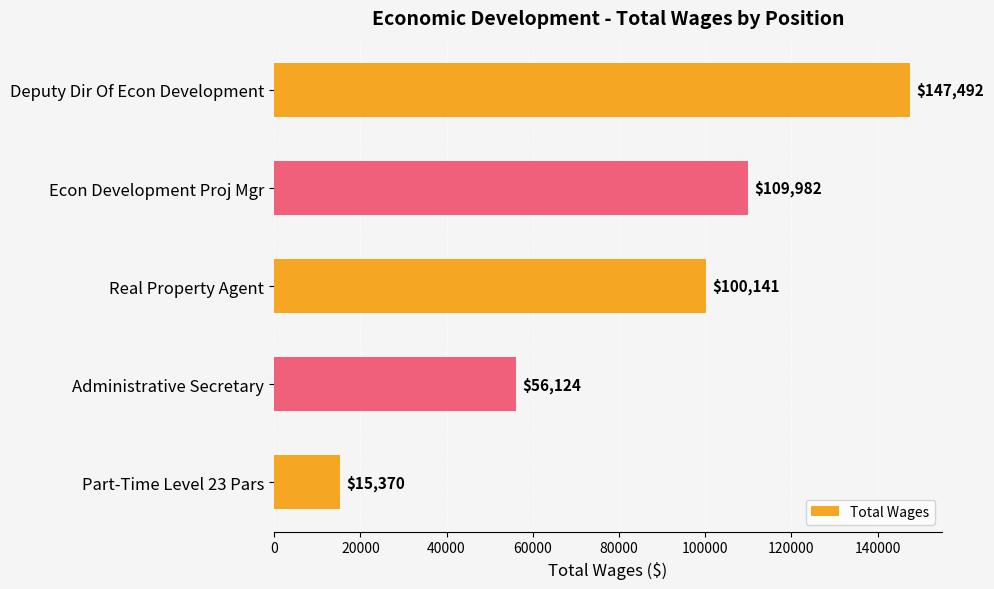

Rank the categories by value from lowest to highest.

Part-Time Level 23 Pars, Administrative Secretary, Real Property Agent, Econ Development Proj Mgr, Deputy Dir Of Econ Development